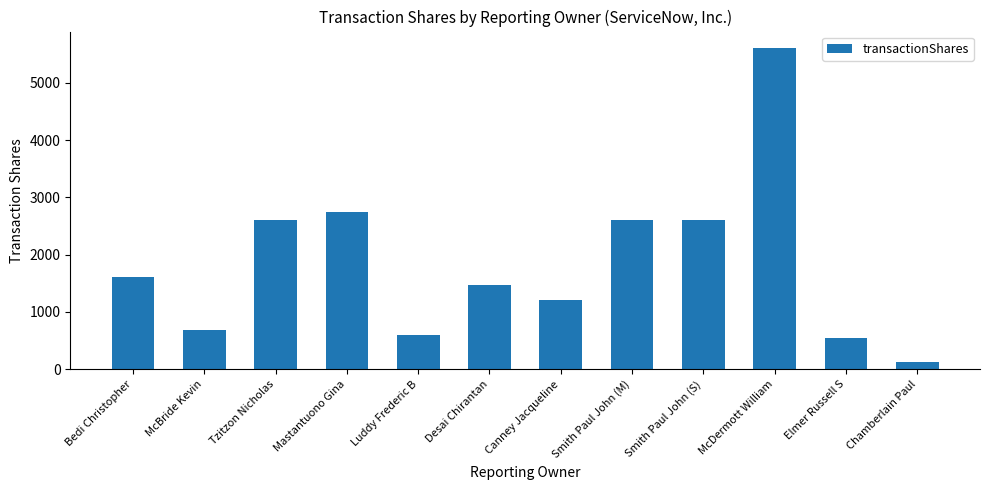

True or false: the data shows 367 at Elmer Russell S.

False